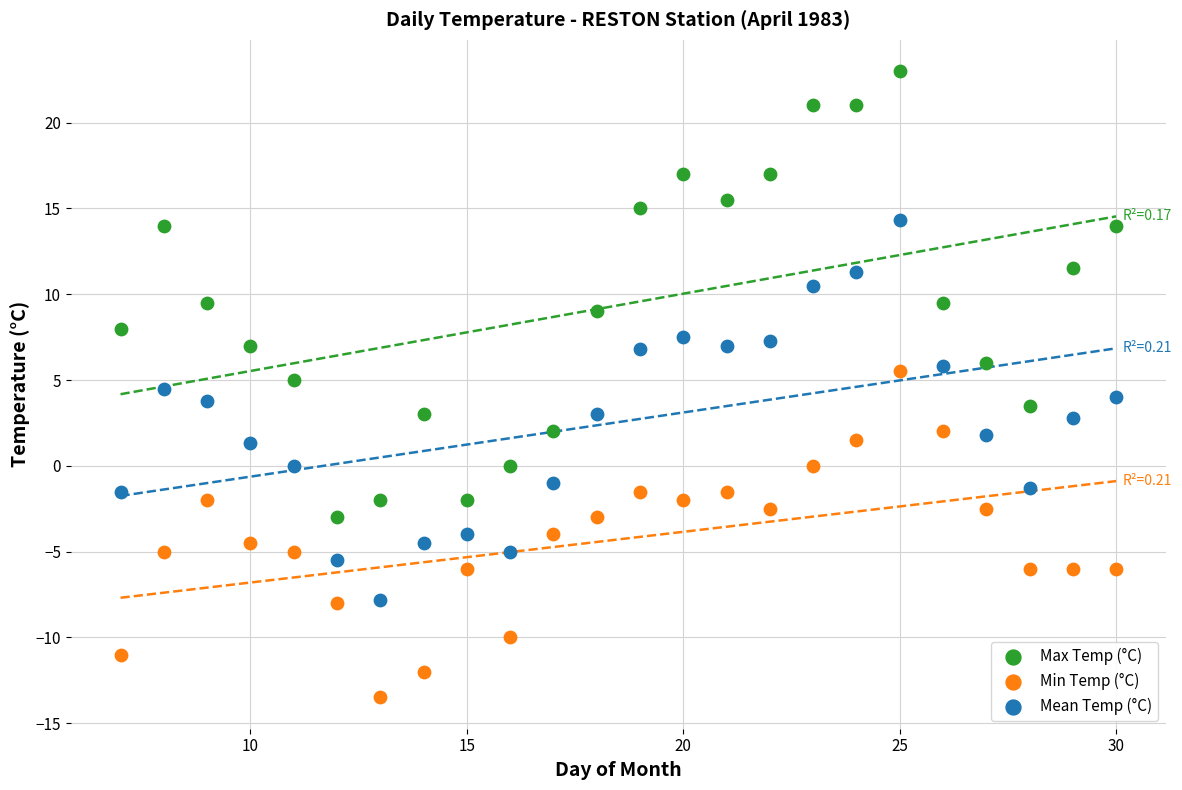

Which series reaches the minimum Y coordinate?

Min Temp (°C)